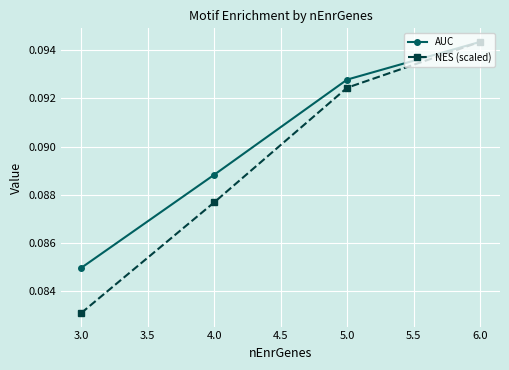

Which label corresponds to the largest value in the chart?

6.0